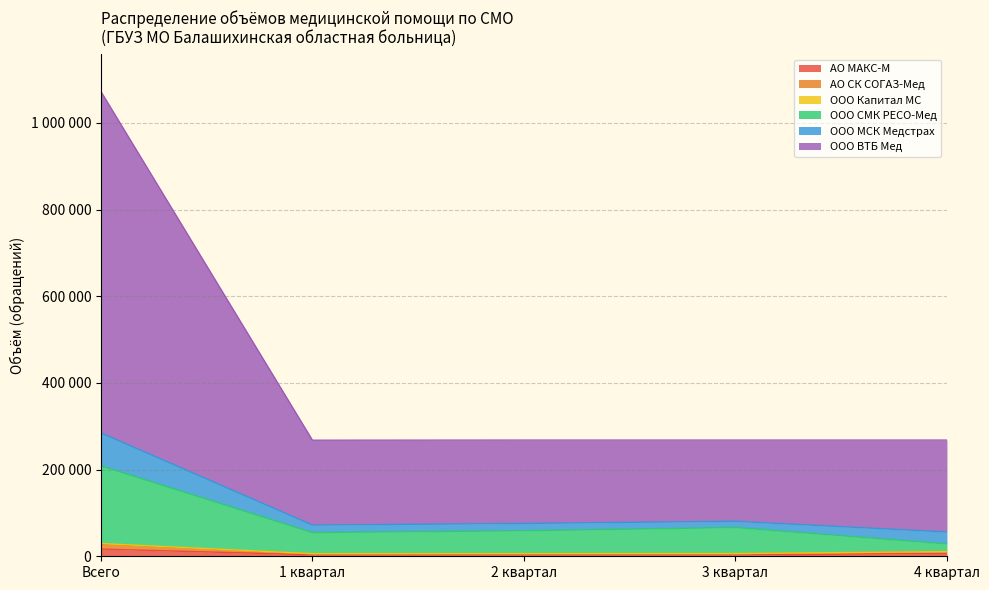

Does the chart display data point markers on the line(s)?

No